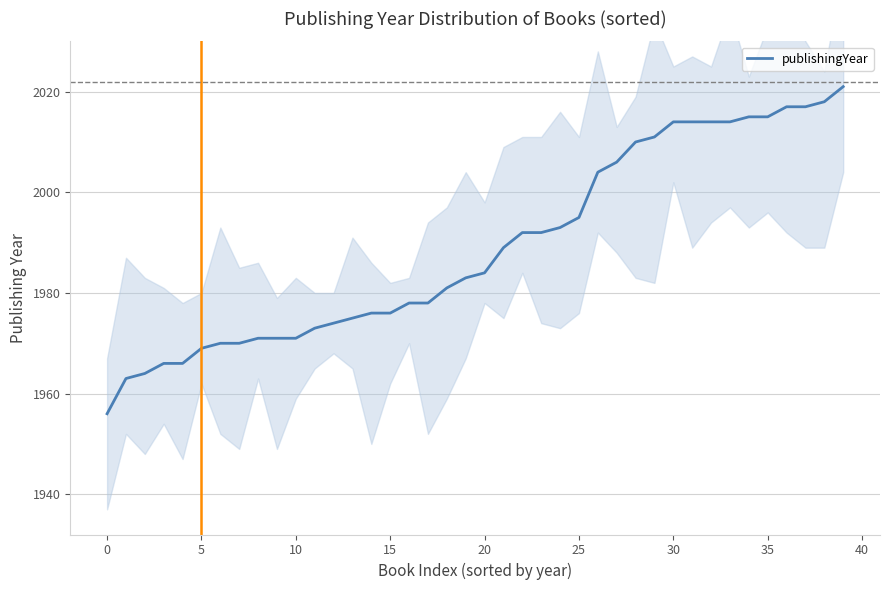

What is the sum of all values?

79566